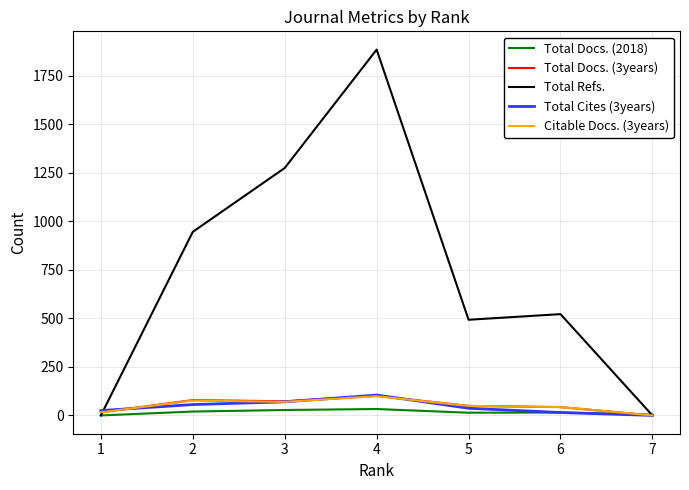

Which series has the widest spread of values?

Total Refs.